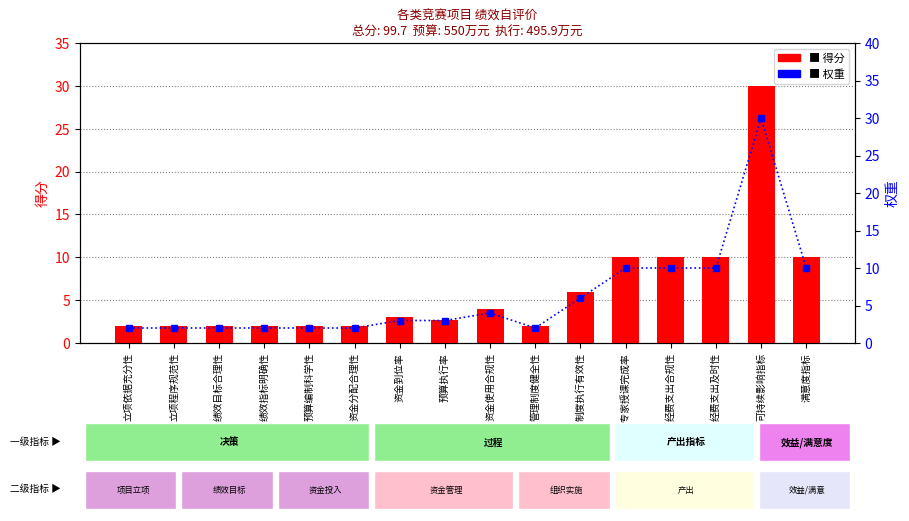

List the series in order of their peak value, lowest first.

score, weight